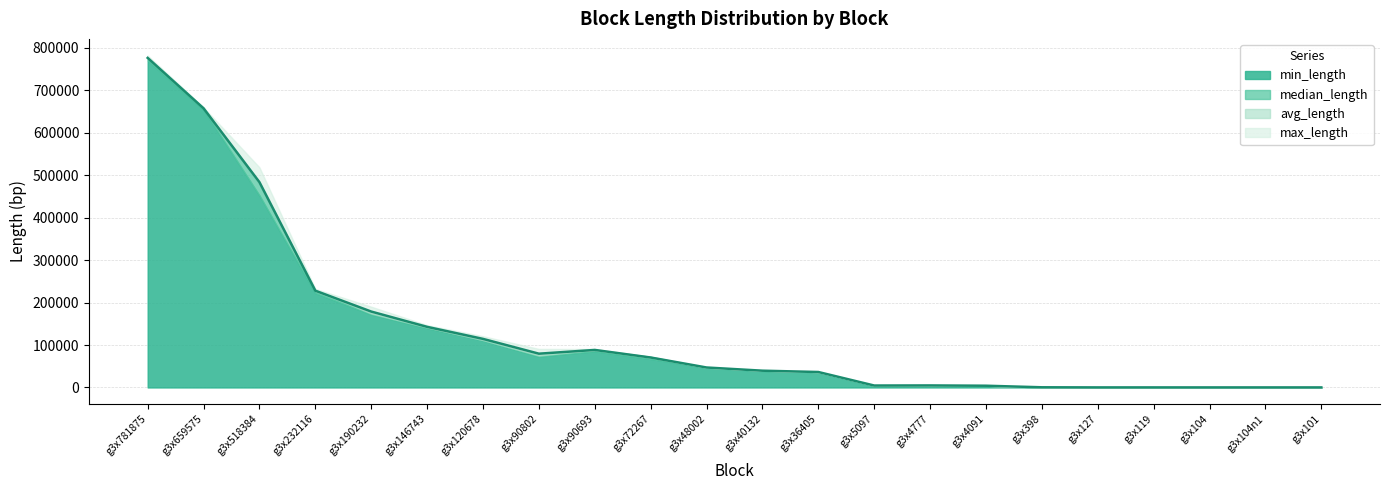

Is it true that max_length equals 170.3 at g3x104?

False